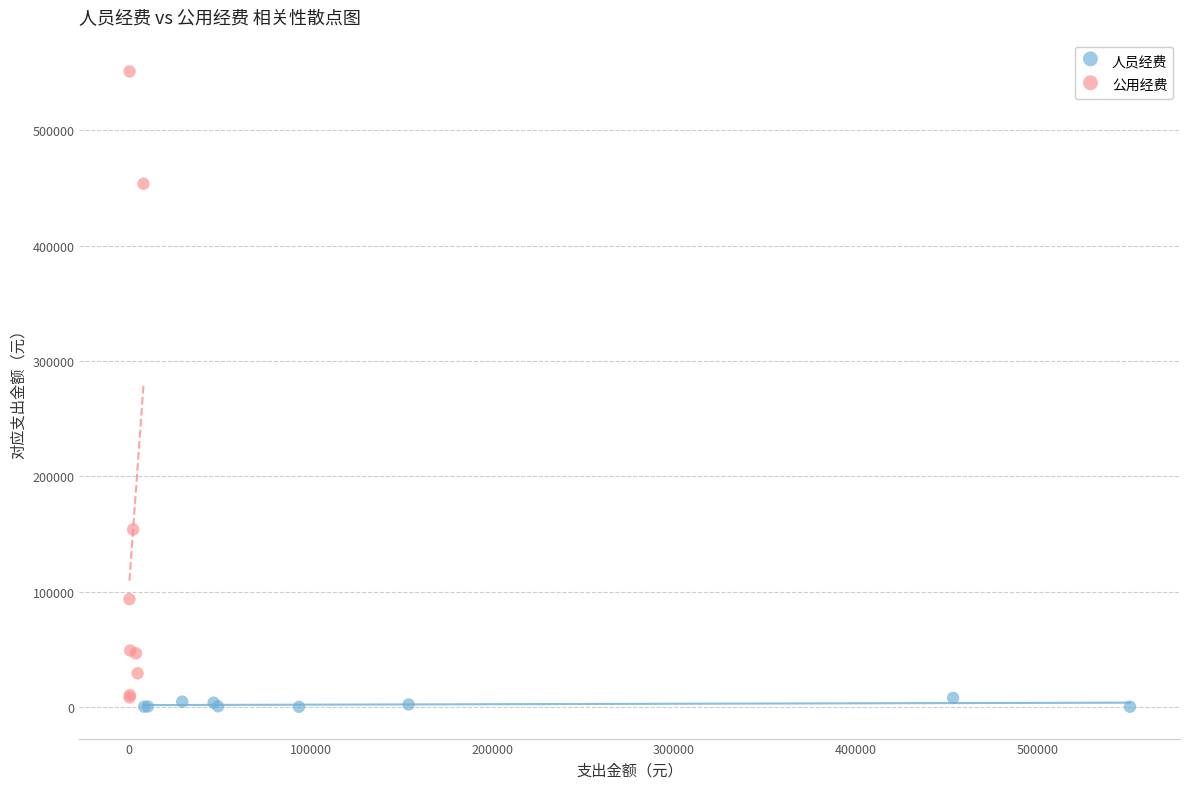

Which series reaches the maximum Y coordinate?

公用经费